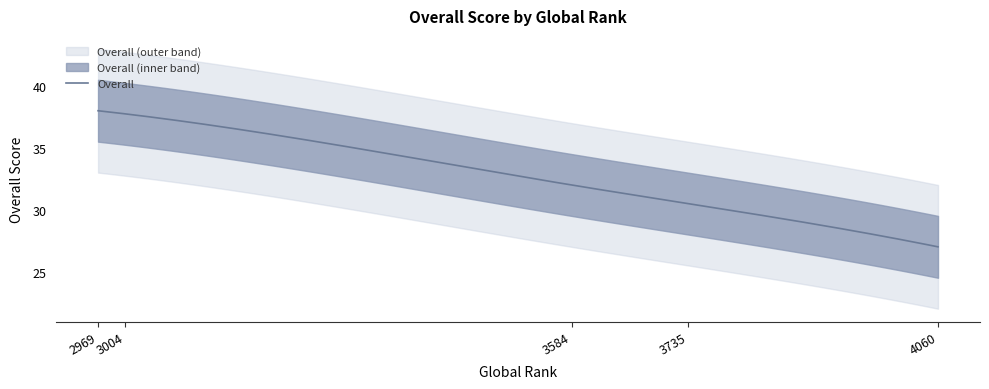

What is the smallest value displayed?

27.0